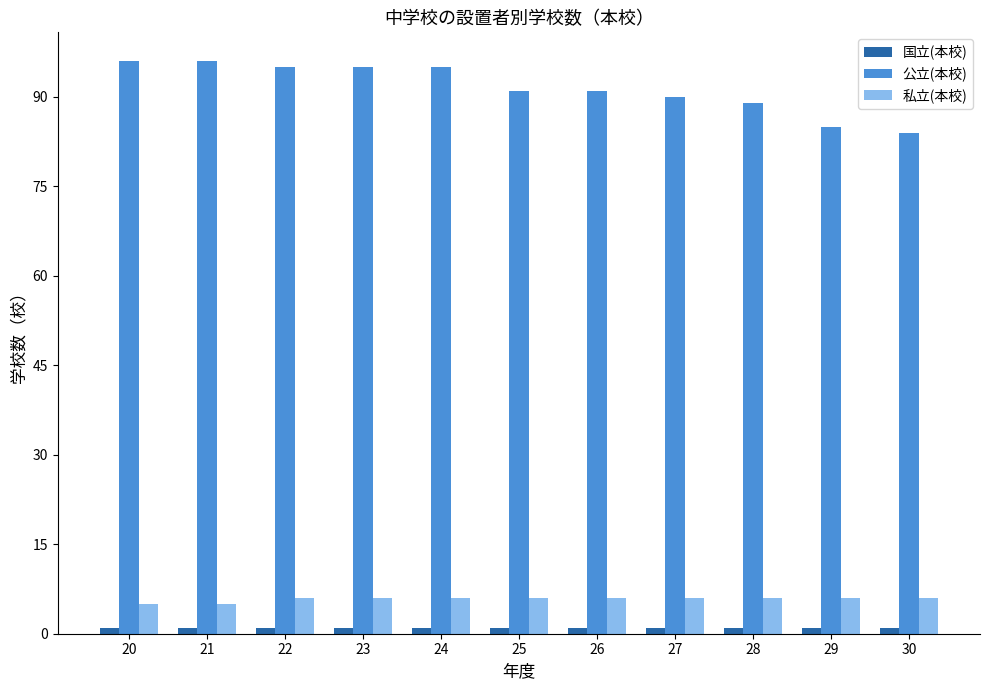

How many categories are shown in the chart?

11